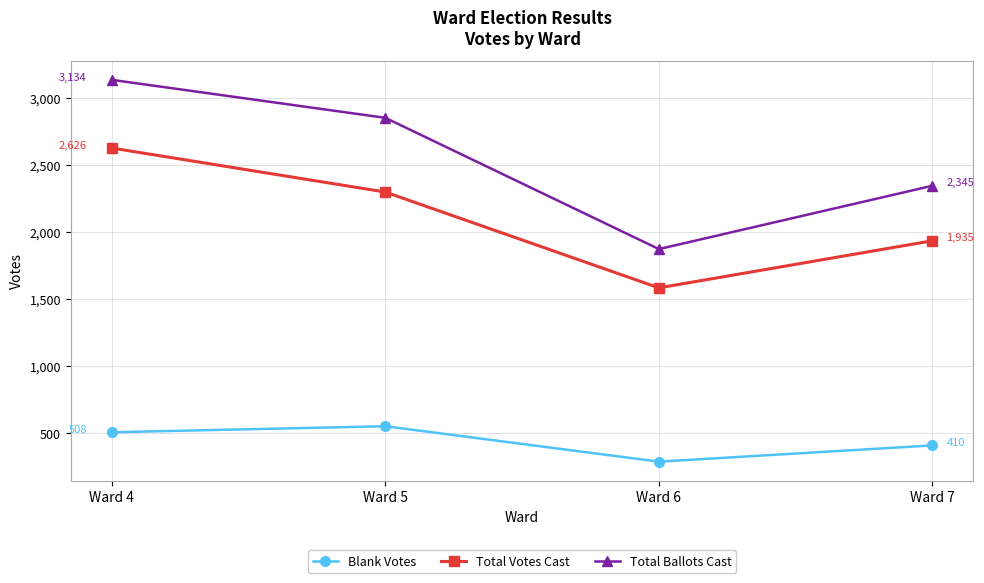

True or false: Total Ballots Cast has more than 0 interior local peaks.

False